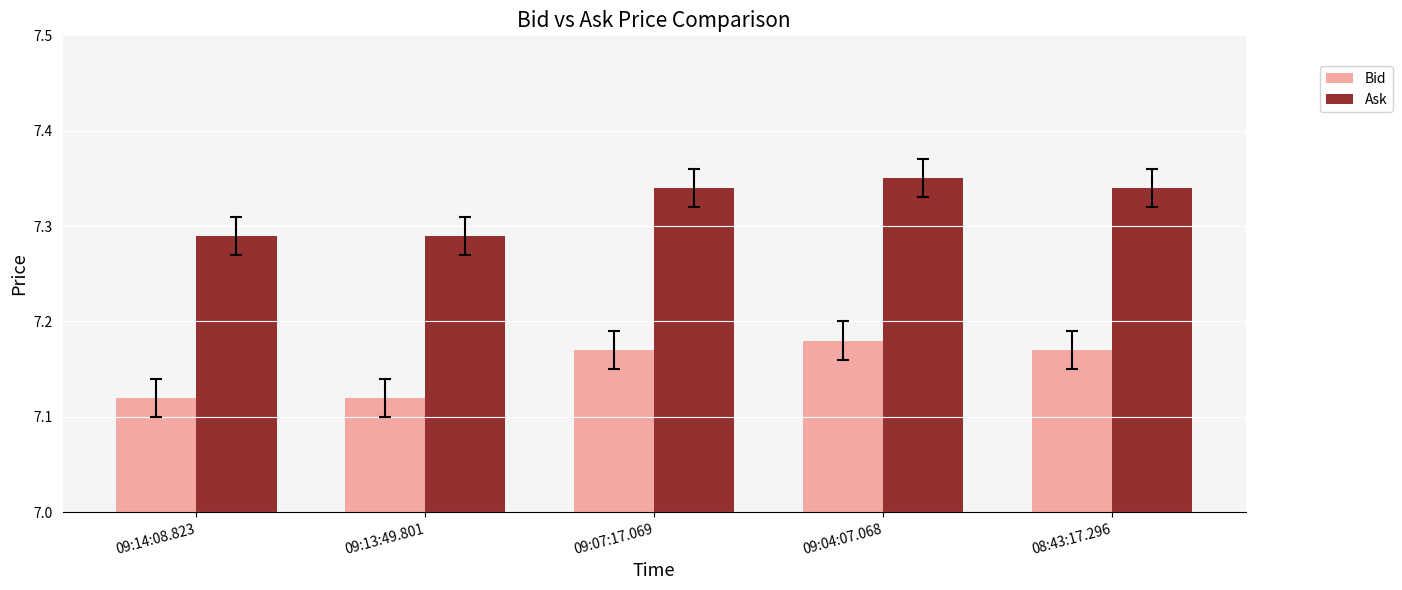

List the series in order of their overall mean, lowest first.

Bid, Ask